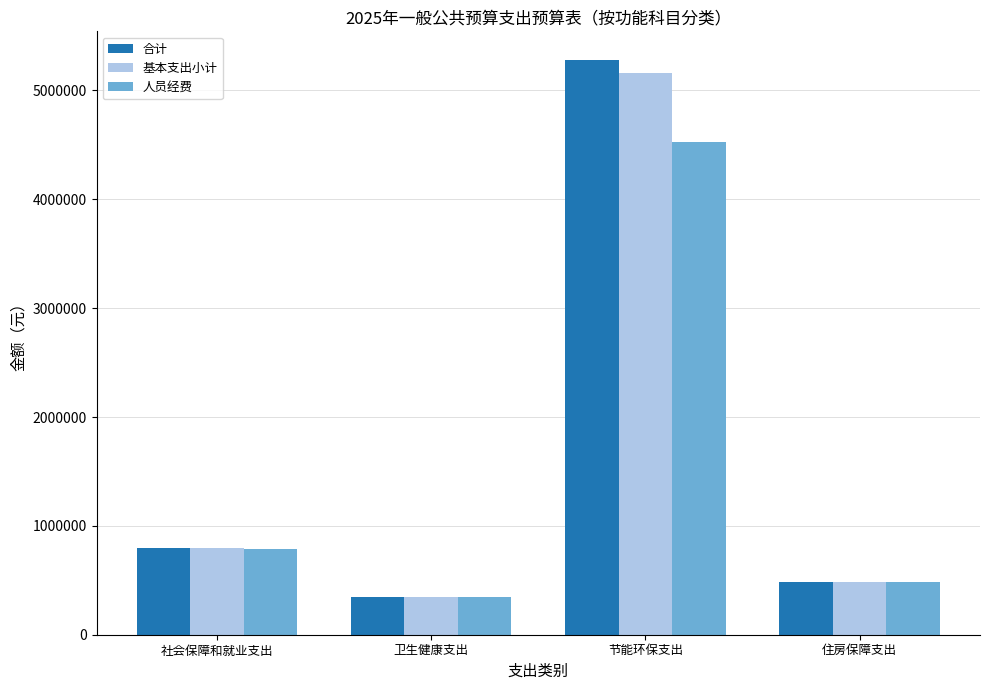

How many data points does each series have?

4